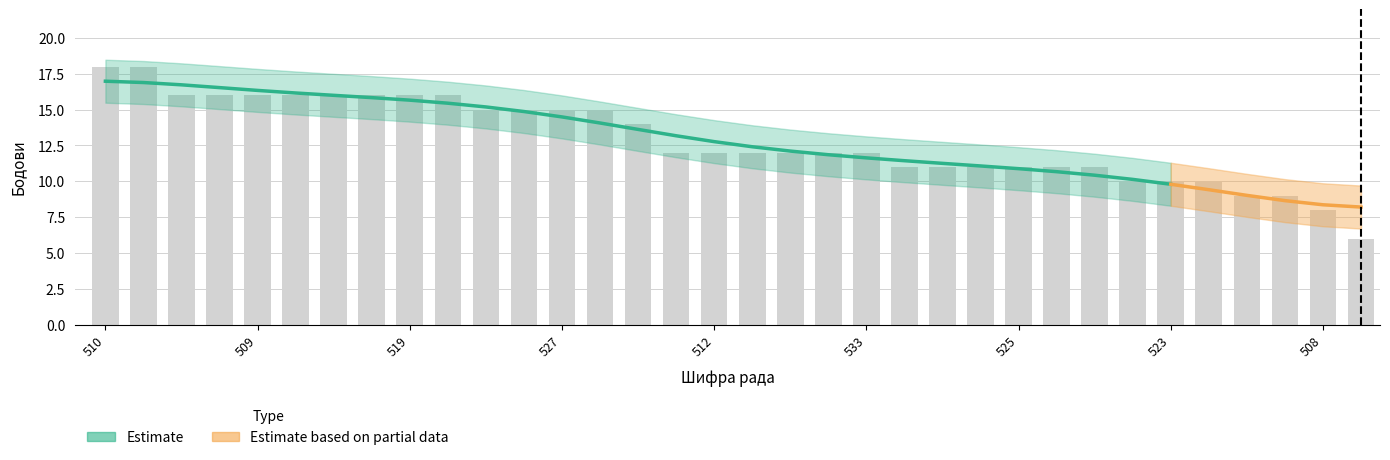

Which label corresponds to the smallest value in the chart?

524